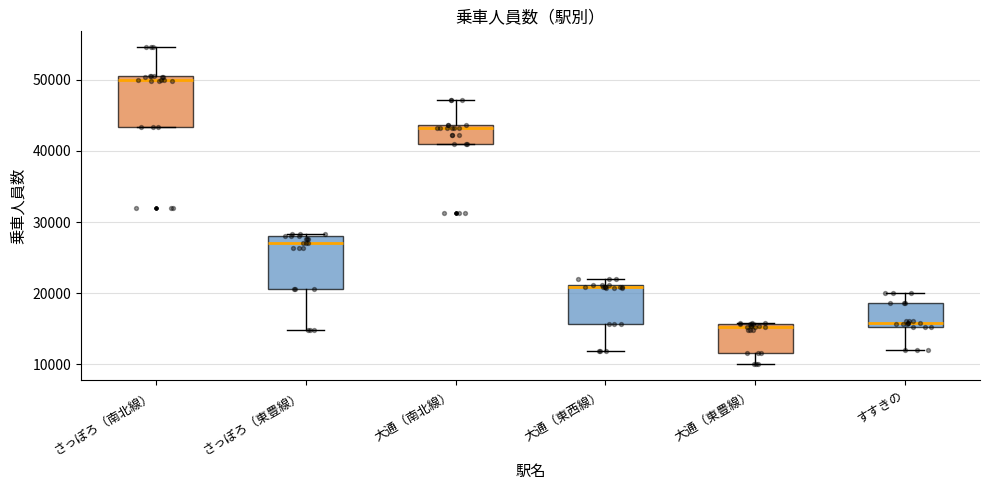

Reading left to right, read every box against the y-axis: the position of its median line, the range the box covers, and the ends of its whiskers. The values are not printed on the chart, so give them approximately, as read against the axis.

さっぽろ（南北線）: median 50000 (just below the box's upper edge), box 43000 to 50000, whiskers 43000 to 55000
さっぽろ（東豊線）: median 27000, box 21000 to 28000, whiskers 15000 to 28000
大通（南北線）: median 43000, box 41000 to 44000, whiskers 41000 to 47000
大通（東西線）: median 21000 (just below the box's upper edge), box 16000 to 21000, whiskers 12000 to 22000
大通（東豊線）: median 15000, box 12000 to 16000, whiskers 10000 to 16000
すすきの: median 16000, box 15000 to 19000, whiskers 12000 to 20000